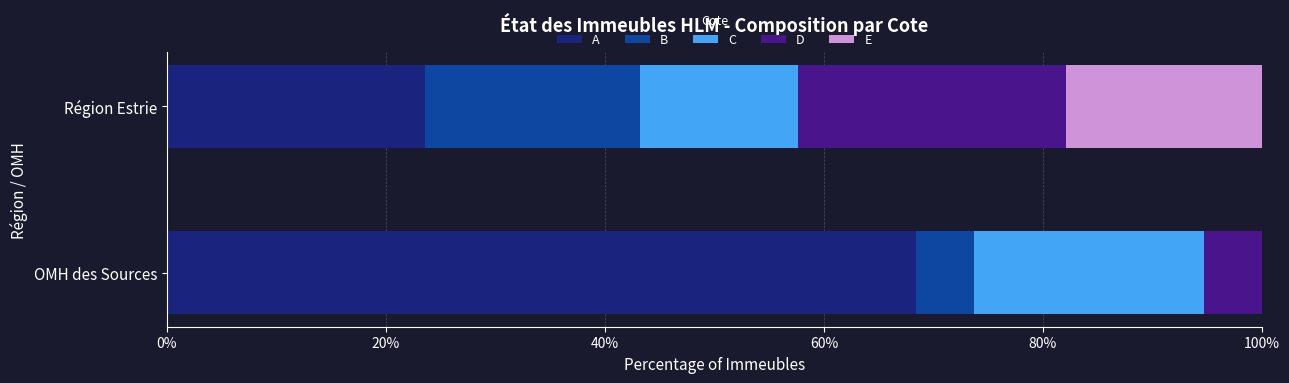

What is the highest value of the A series?

68.4